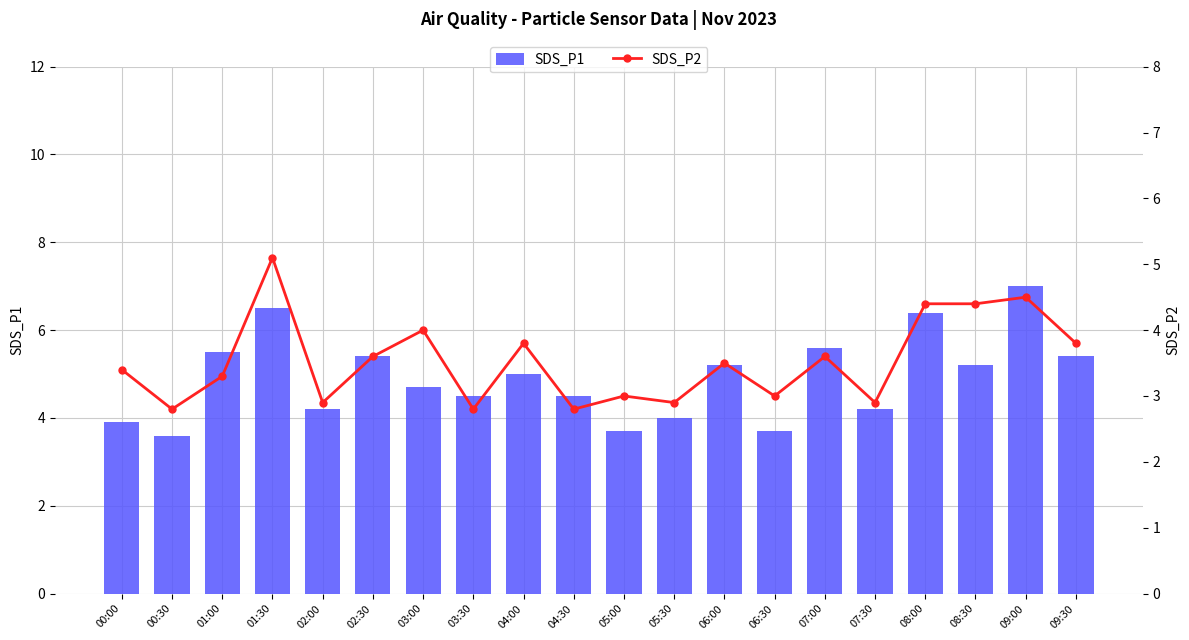

Rank the series by their average value, from lowest to highest.

SDS_P2, SDS_P1